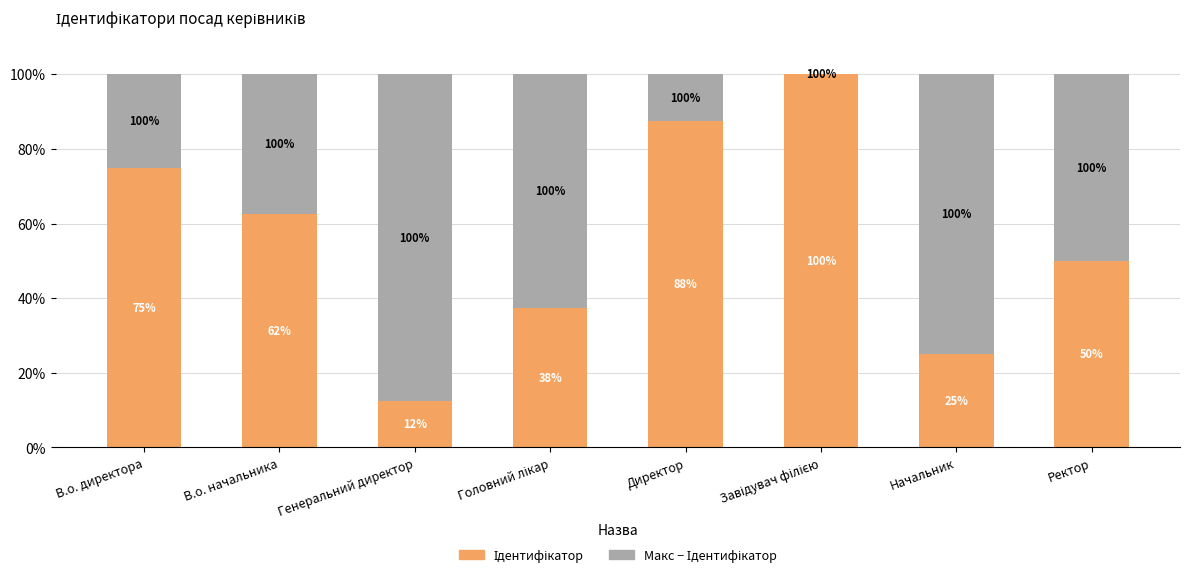

Does the chart contain stacked bars?

Yes